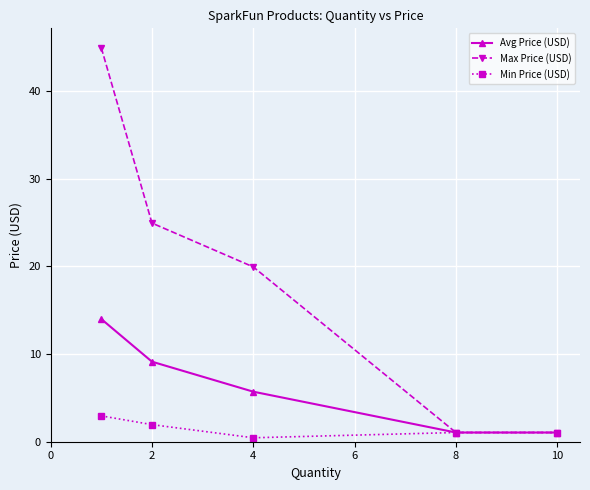

What is the maximum value shown in the chart?

45.0